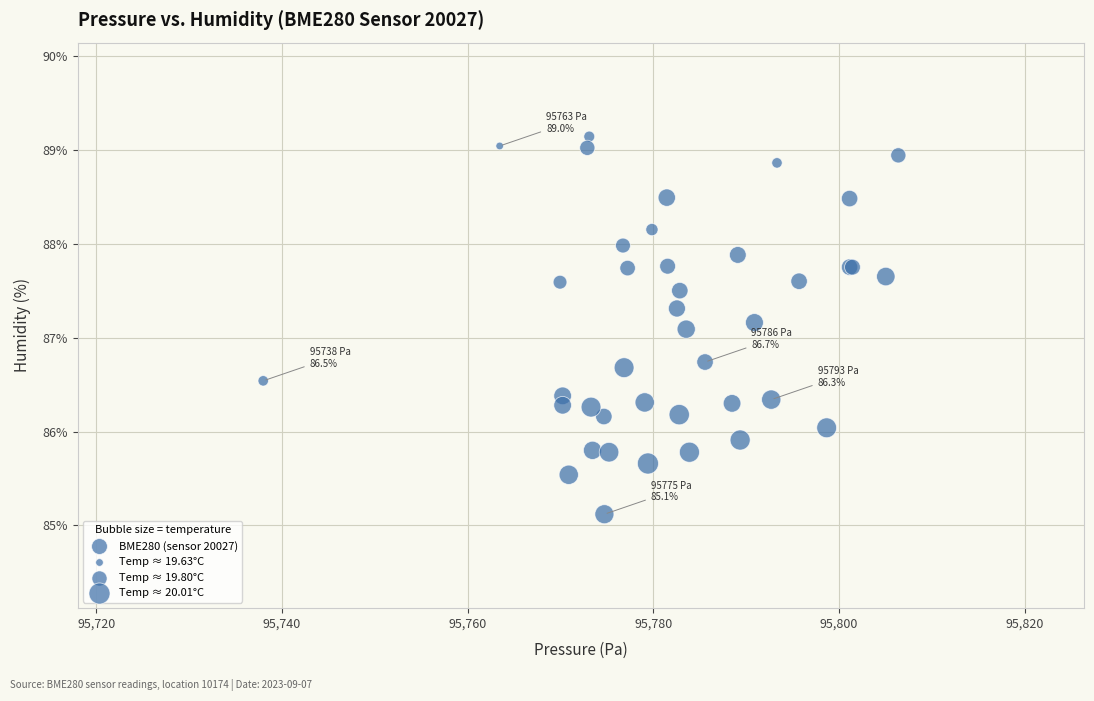

What Y value in the scatter plot is closest to 87?

87.1